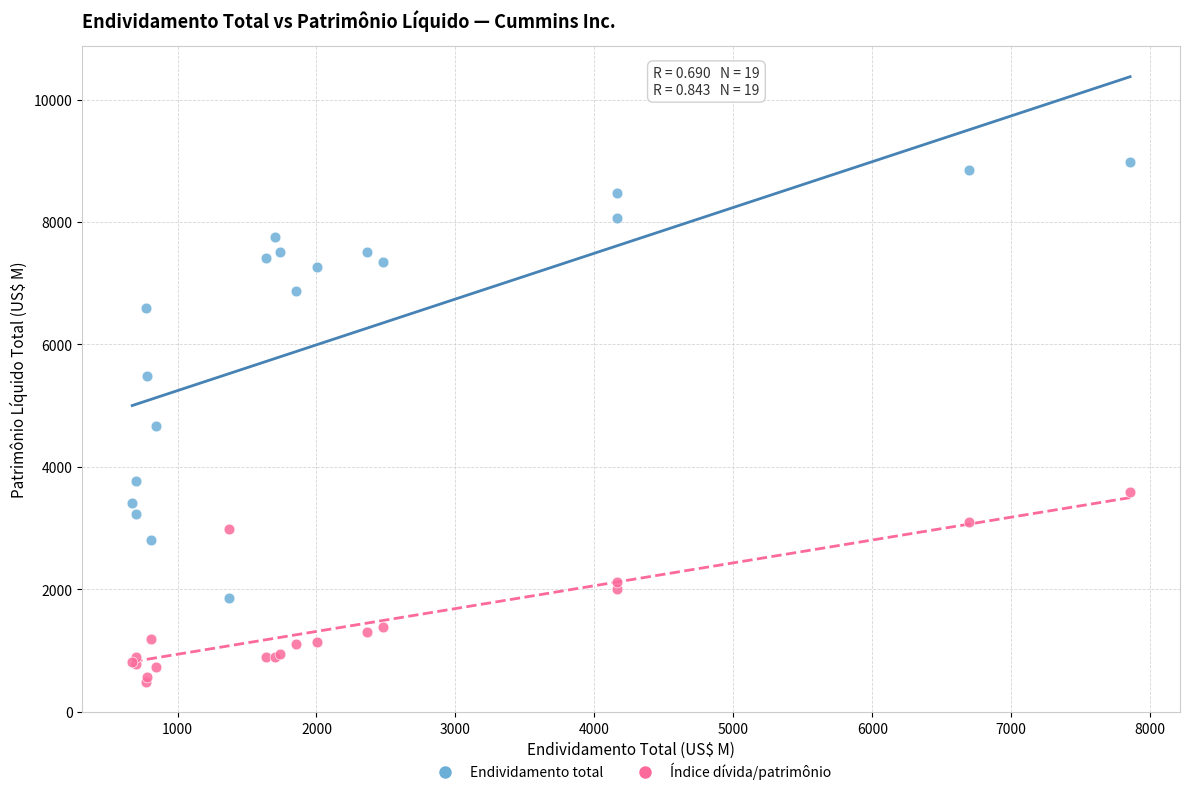

Which series has the largest Y range (max minus min)?

Endividamento total